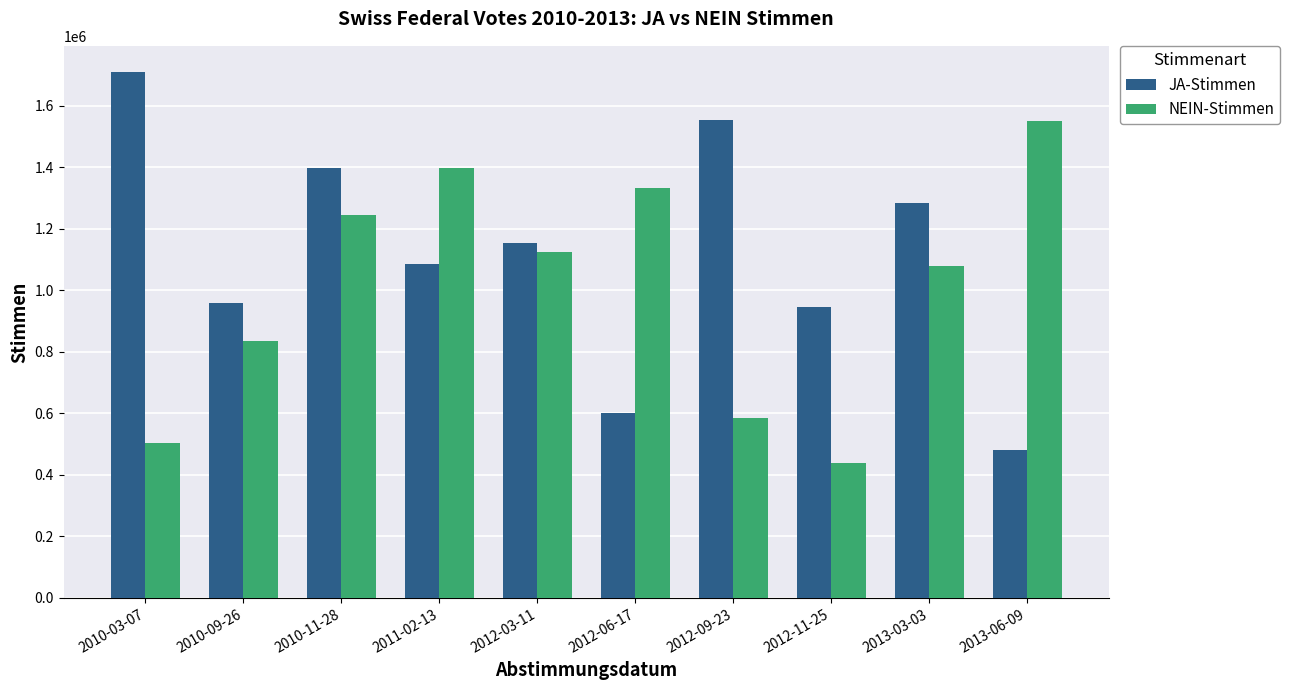

What is the sum of all JA-Stimmen values?

11165190